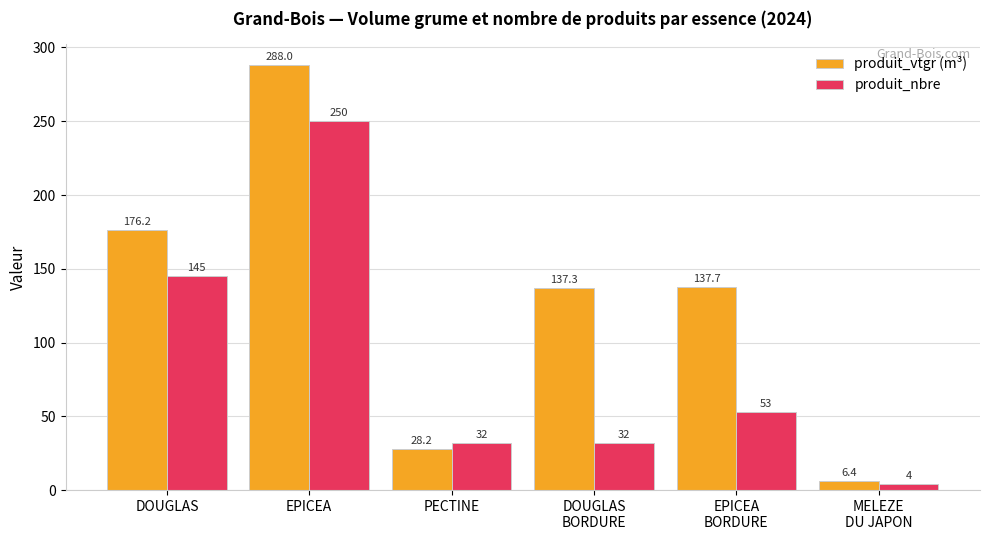

The value of produit_nbre at MELEZE
DU JAPON is 4.0. True or false?

True